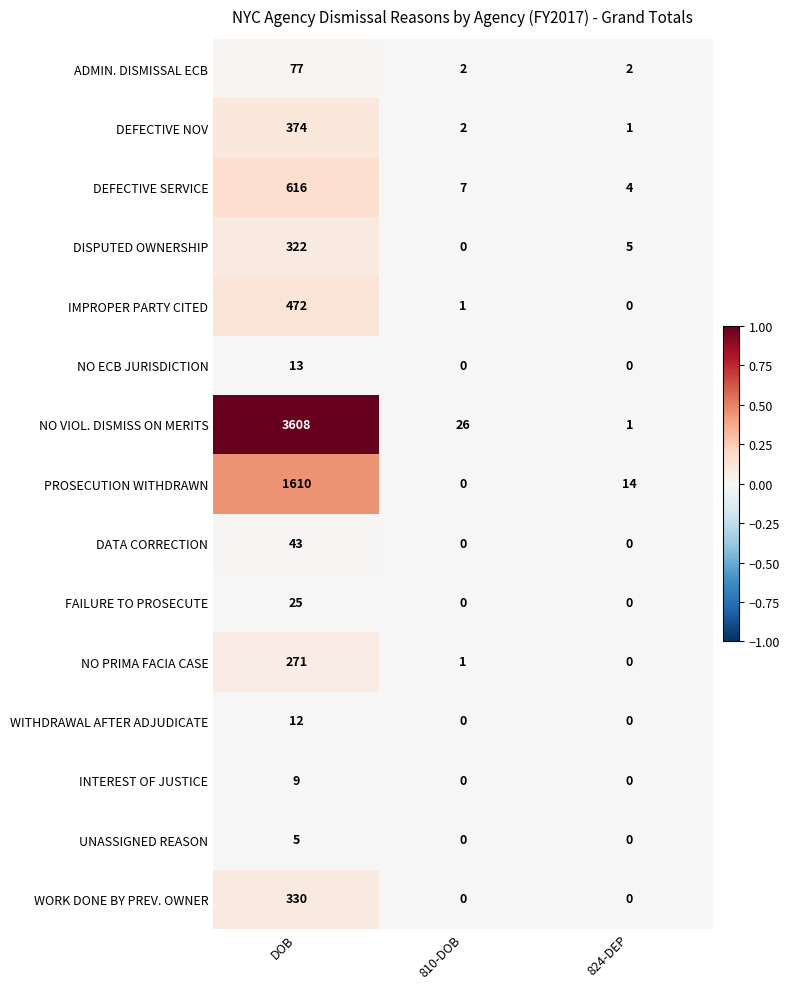

Rank the series by their maximum value, from lowest to highest.

UNASSIGNED REASON, INTEREST OF JUSTICE, WITHDRAWAL AFTER ADJUDICATE, NO ECB JURISDICTION, FAILURE TO PROSECUTE, DATA CORRECTION, ADMIN. DISMISSAL ECB, NO PRIMA FACIA CASE, DISPUTED OWNERSHIP, WORK DONE BY PREV. OWNER, DEFECTIVE NOV, IMPROPER PARTY CITED, DEFECTIVE SERVICE, PROSECUTION WITHDRAWN, NO VIOL. DISMISS ON MERITS